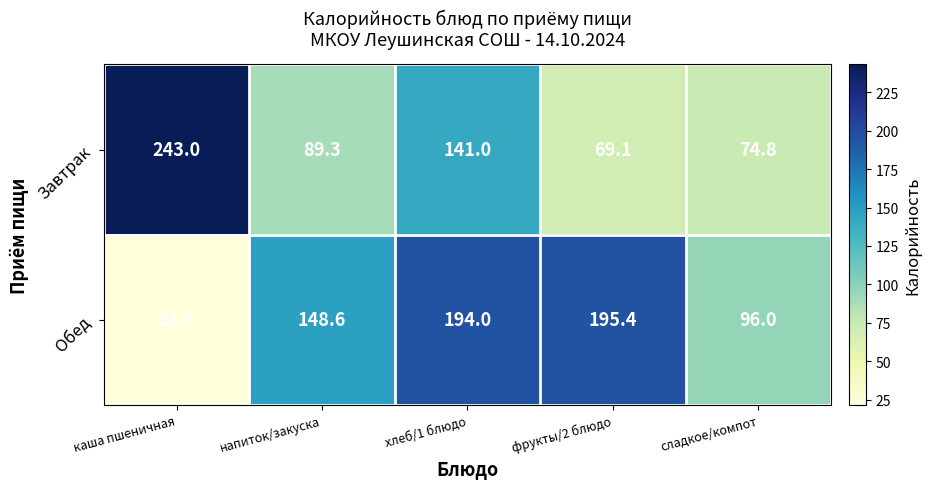

What value does the Завтрак series have at хлеб/1 блюдо?

141.0